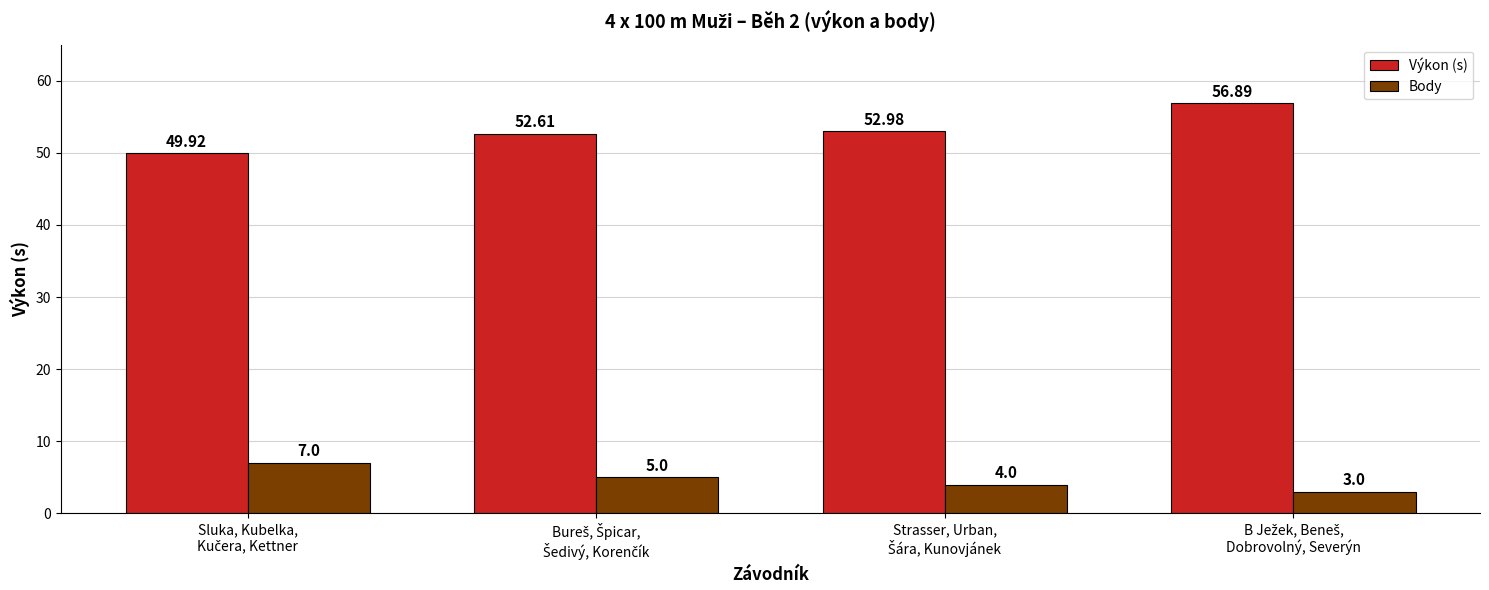

Which series has the largest range (max minus min)?

Výkon (s)